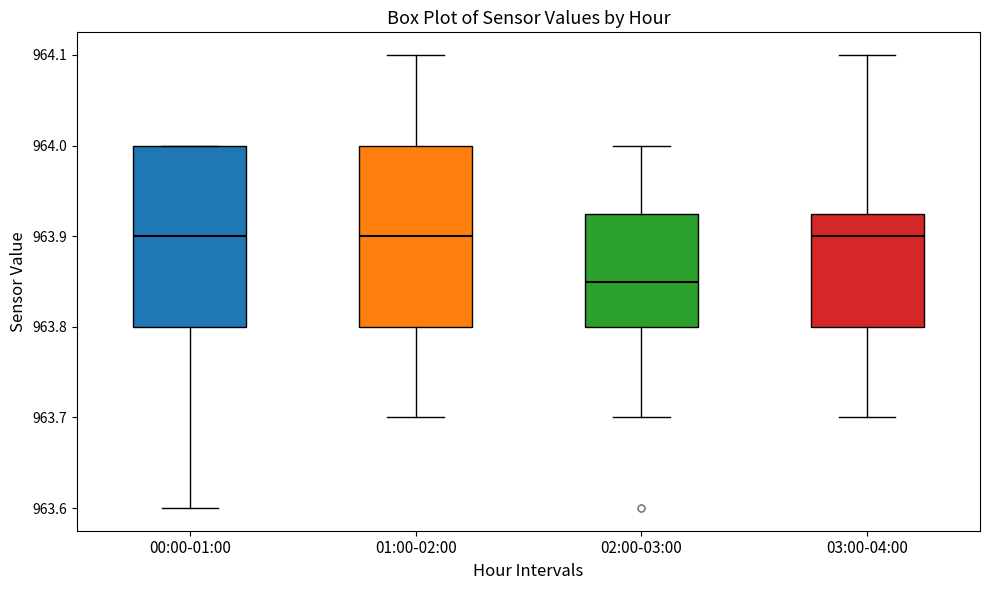

Reading left to right, transcribe this box plot: for each box, give where its median line is, the range the box spans, and where its two whiskers end, as read against the y-axis. The values are not printed on the chart, so give them approximately, as read against the axis.

00:00-01:00: median 963.90, box 963.80 to 964.00, whiskers 963.60 to 964.00
01:00-02:00: median 963.90, box 963.80 to 964.00, whiskers 963.70 to 964.10
02:00-03:00: median 963.85, box 963.80 to 963.93, whiskers 963.70 to 964.00
03:00-04:00: median 963.90, box 963.80 to 963.93, whiskers 963.70 to 964.10